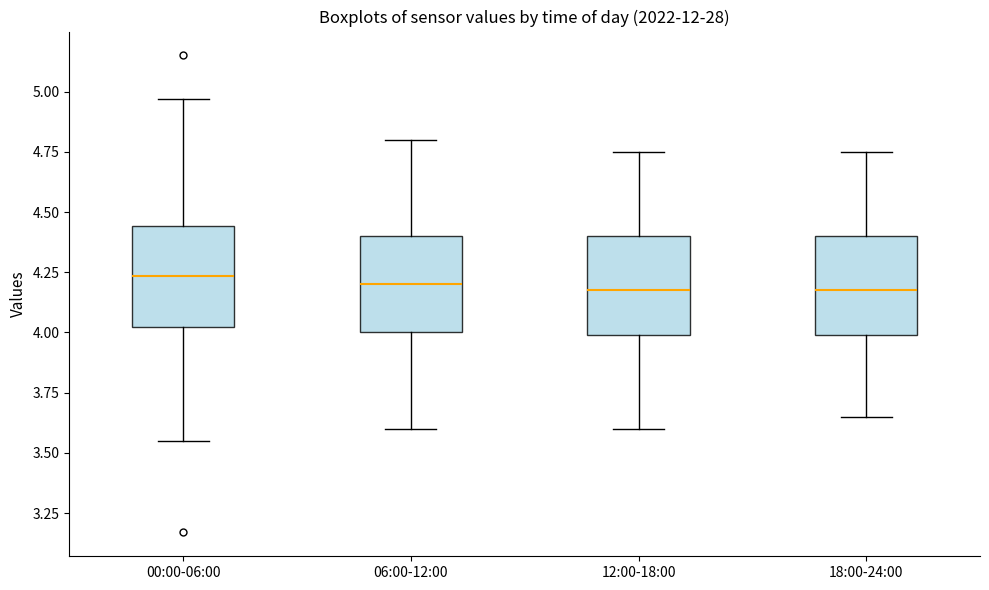

Reading left to right, read every box against the y-axis: the position of its median line, the range the box covers, and the ends of its whiskers. The values are not printed on the chart, so give them approximately, as read against the axis.

00:00-06:00: median 4.25, box 4.00 to 4.45, whiskers 3.55 to 4.95
06:00-12:00: median 4.20, box 4.00 to 4.40, whiskers 3.60 to 4.80
12:00-18:00: median 4.20, box 4.00 to 4.40, whiskers 3.60 to 4.75
18:00-24:00: median 4.20, box 4.00 to 4.40, whiskers 3.65 to 4.75